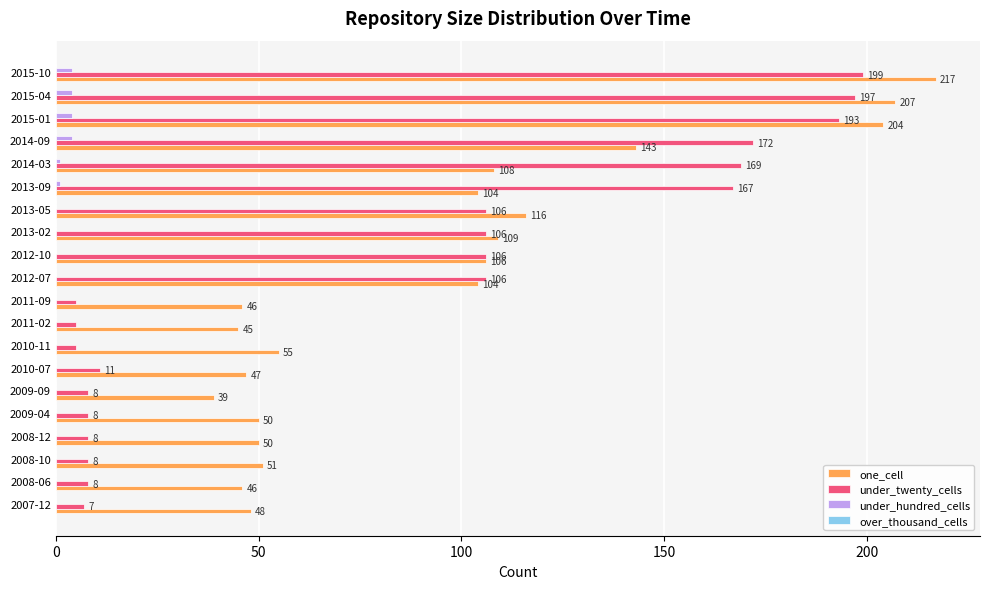

Which series has the largest total across all categories?

one_cell